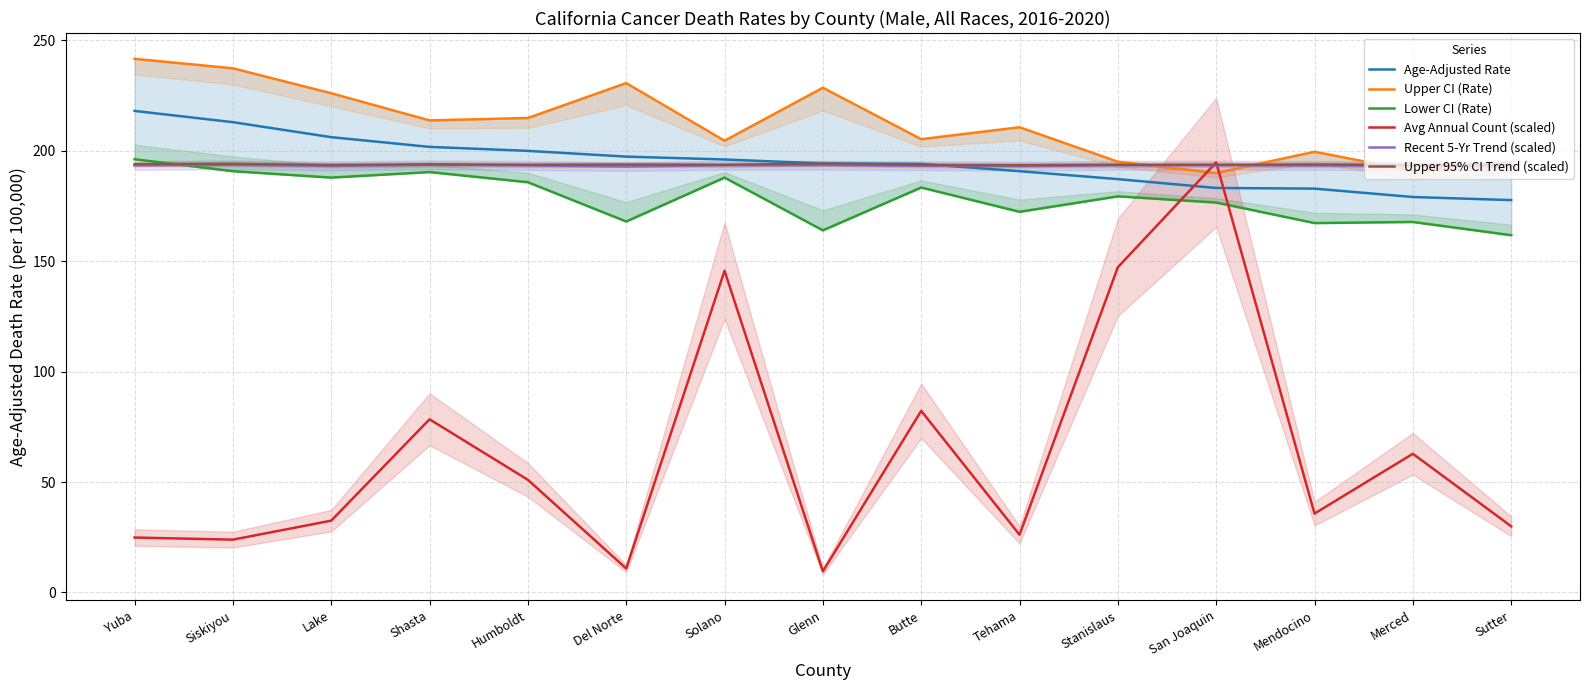

True or false: Lower CI (Rate) and Upper CI (Rate) cross at least once.

False